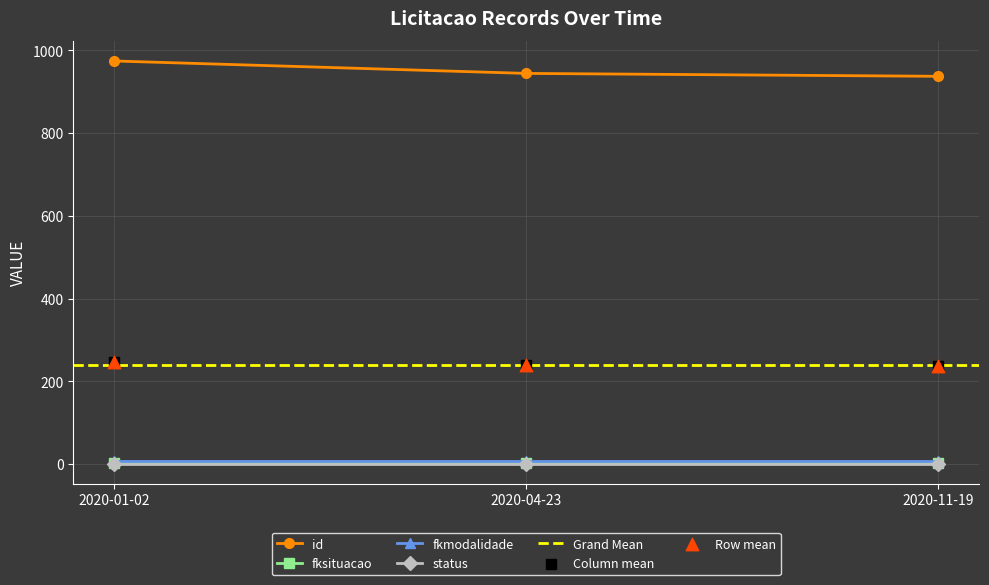

At which category is the sum across all series the highest?

2020-01-02